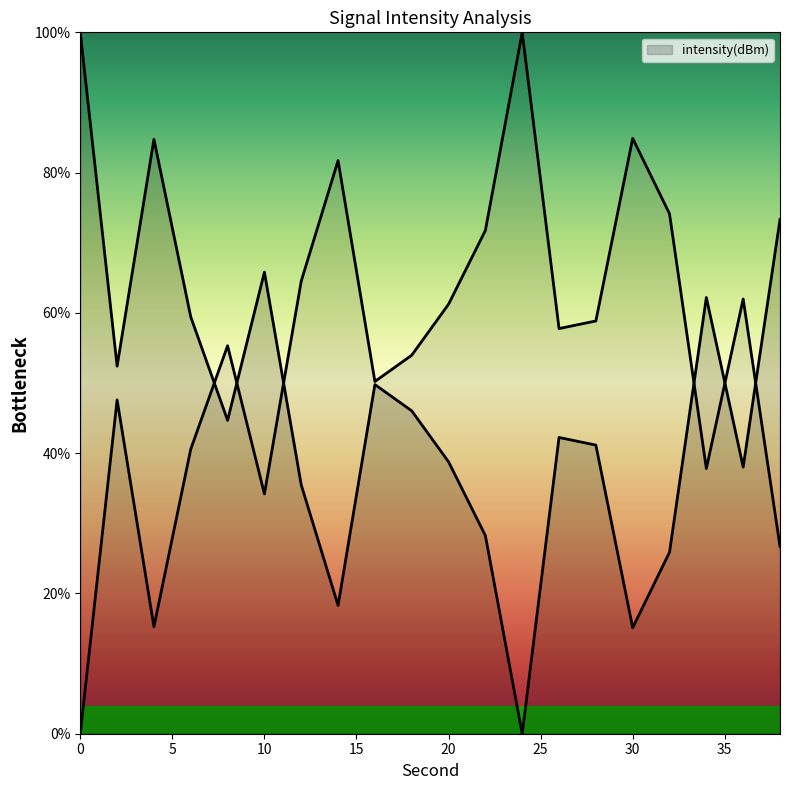

Between 8 and 12, which is larger?

8